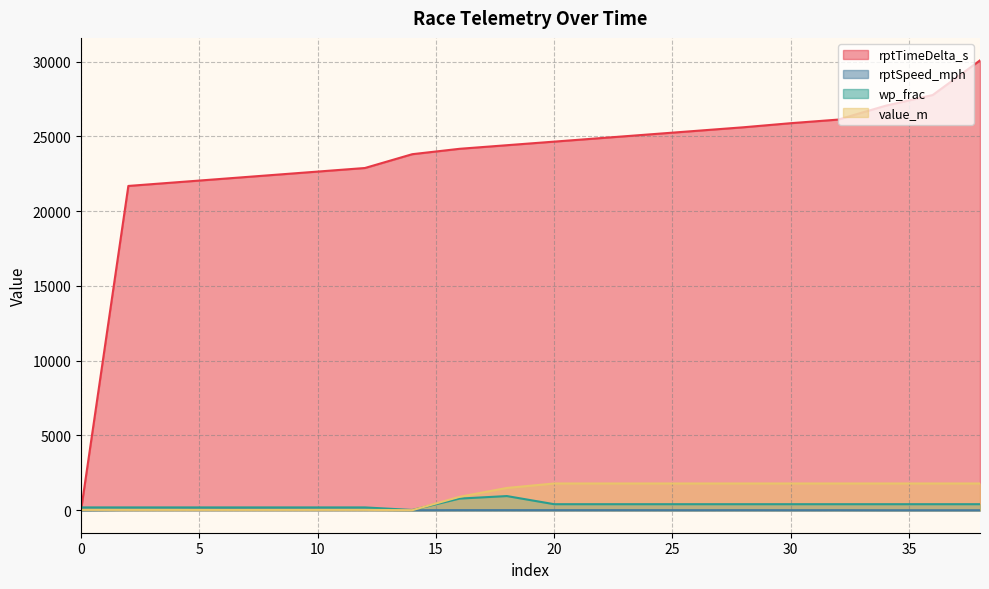

How many values in the rptSpeed_mph series exceed 5?

11